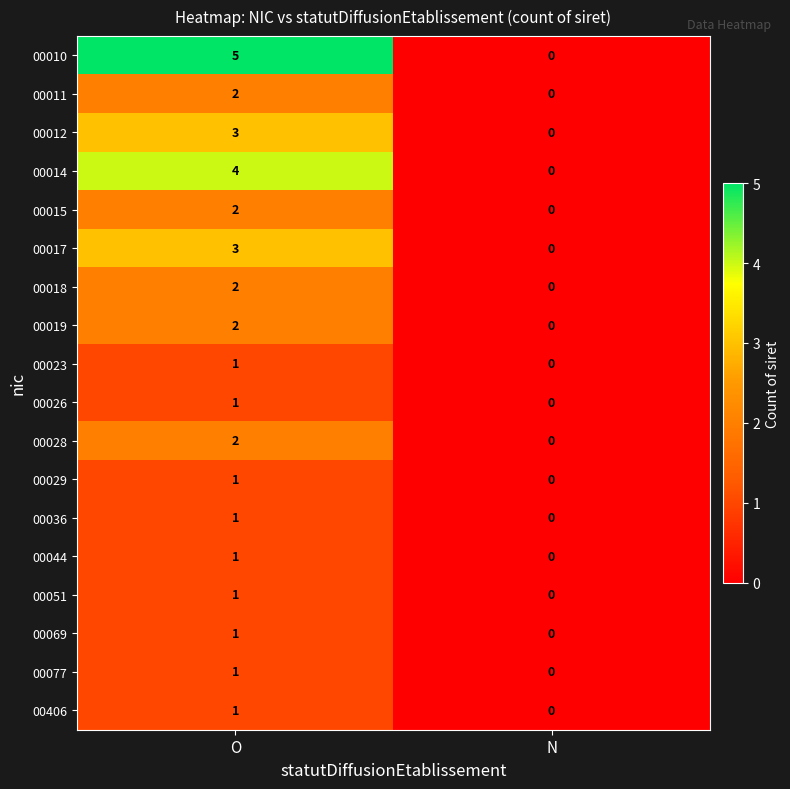

List the labels in order of 00028 value, smallest first.

N, O